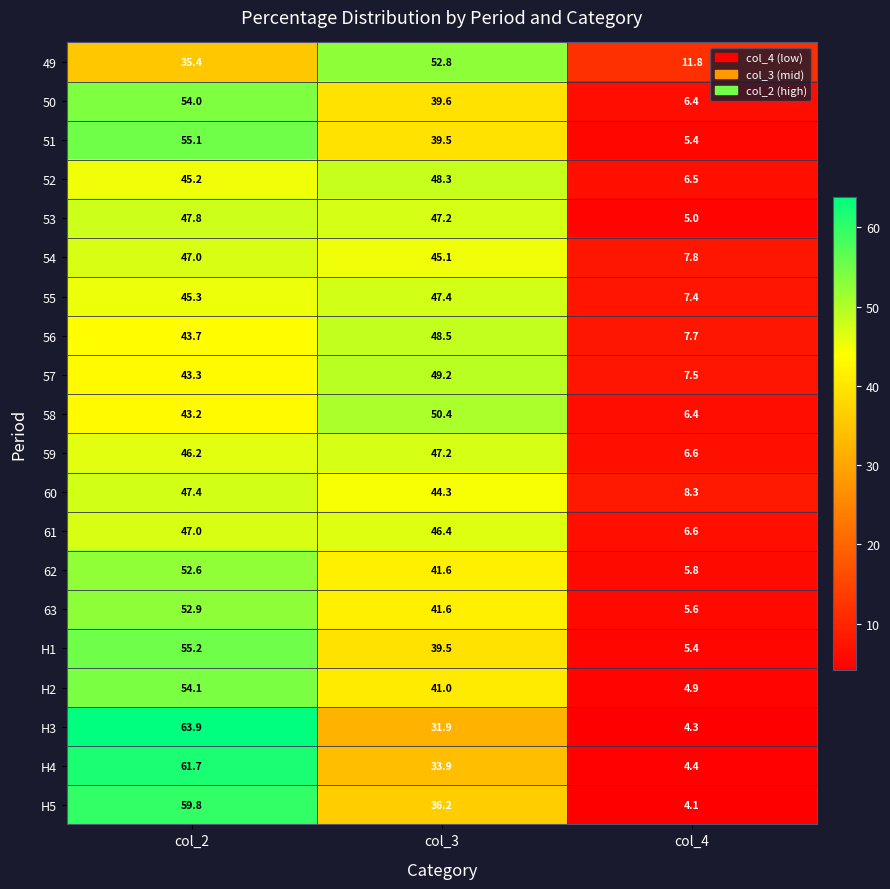

True or false: 49 has a value of 35.4 at col_2.

True